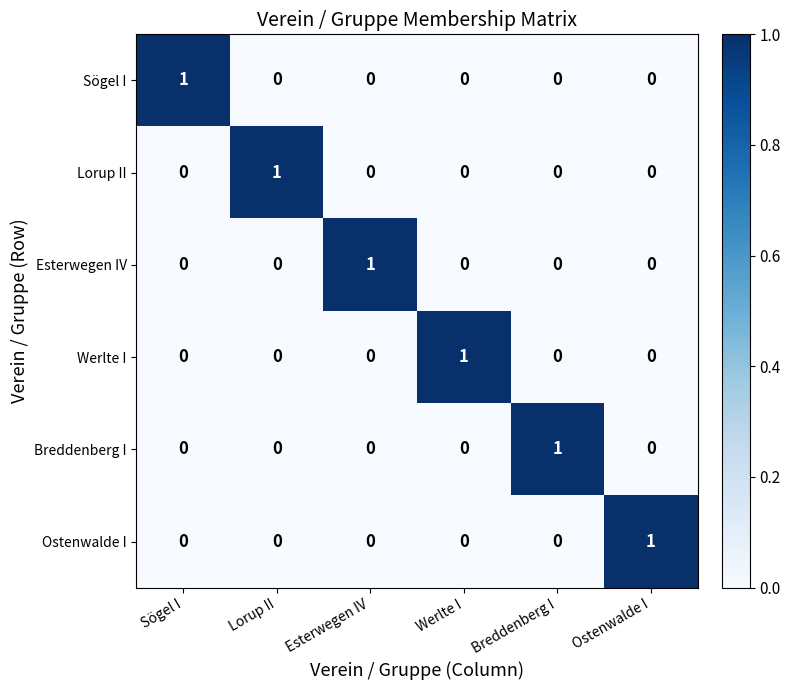

What is the difference between the highest and lowest values at Ostenwalde I?

1